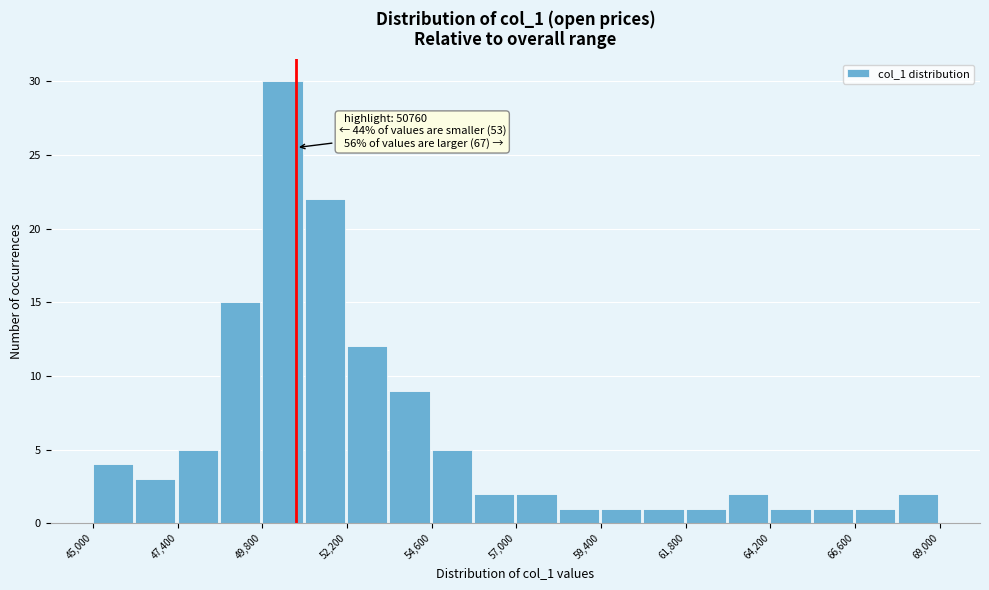

Read against the x-axis, roughly where is the centre of the tallest bar?

50500